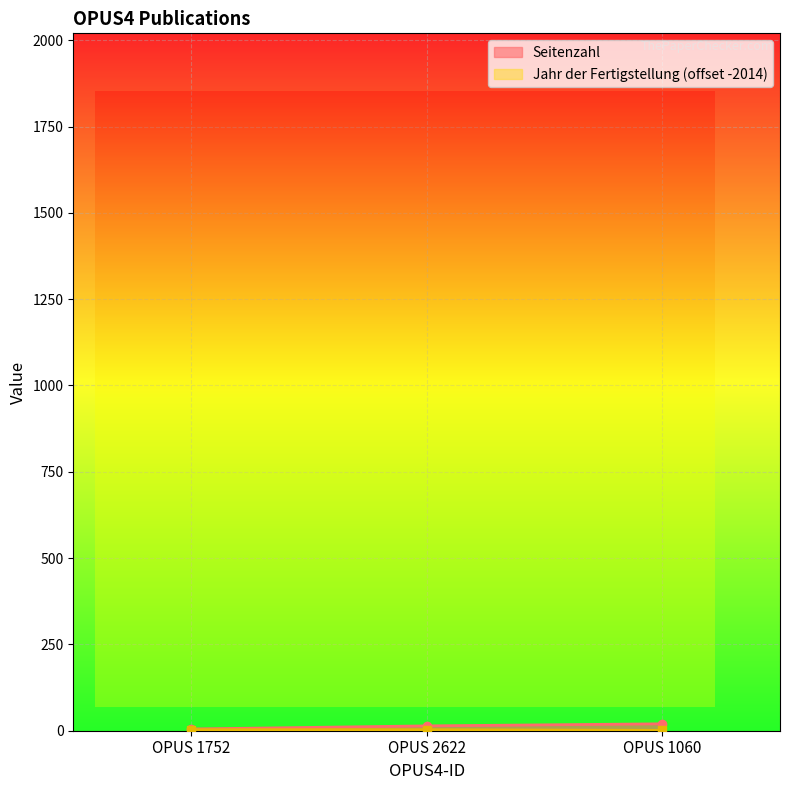

How many data points does each series have?

3